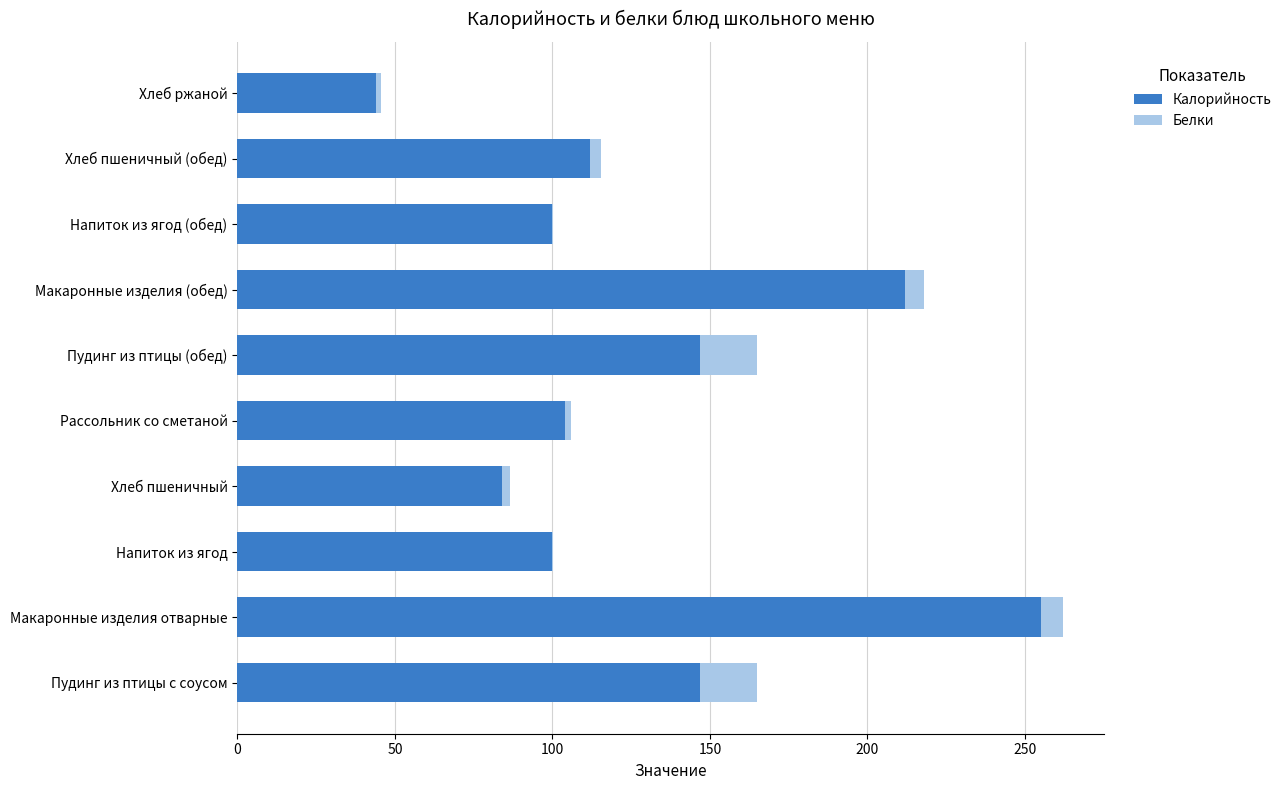

Which category has the highest value in the Калорийность series?

Макаронные изделия отварные